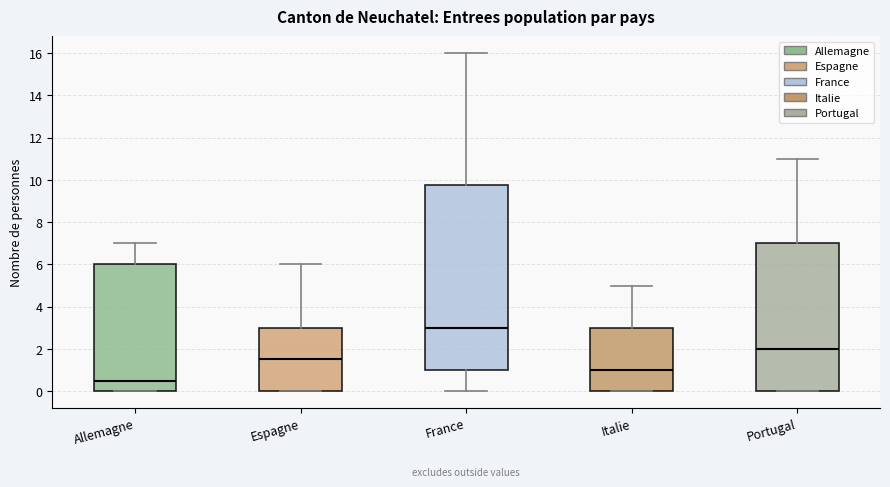

Reading left to right, read every box against the y-axis: the position of its median line, the range the box covers, and the ends of its whiskers. The values are not printed on the chart, so give them approximately, as read against the axis.

Allemagne: median 0.6, box 0.0 to 6.0, whiskers 0.0 to 7.0
Espagne: median 1.6, box 0.0 to 3.0, whiskers 0.0 to 6.0
France: median 3.0, box 1.0 to 9.8, whiskers 0.0 to 16.0
Italie: median 1.0, box 0.0 to 3.0, whiskers 0.0 to 5.0
Portugal: median 2.0, box 0.0 to 7.0, whiskers 0.0 to 11.0